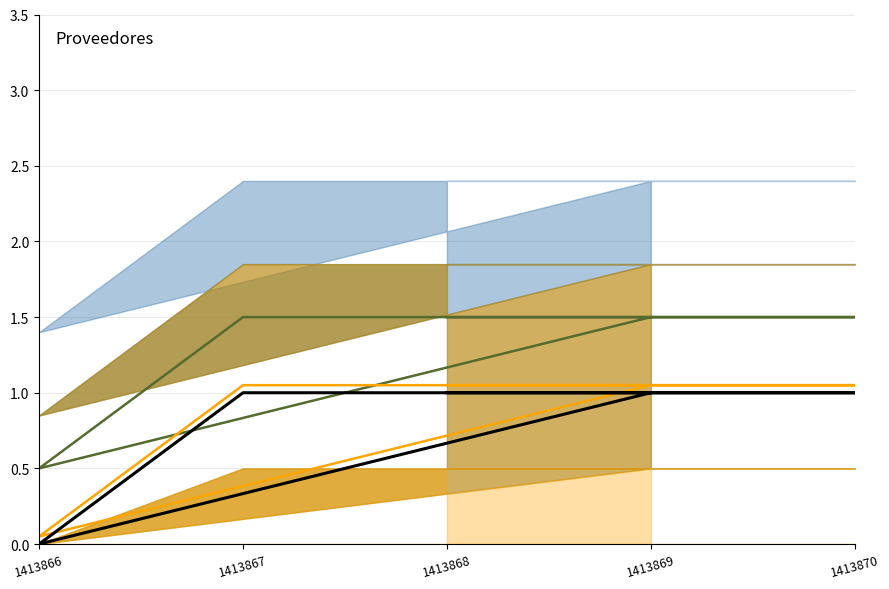

Reading left to right, what are all the values shown in this chart?

1.5	1.5	1.5	0.5	1.5